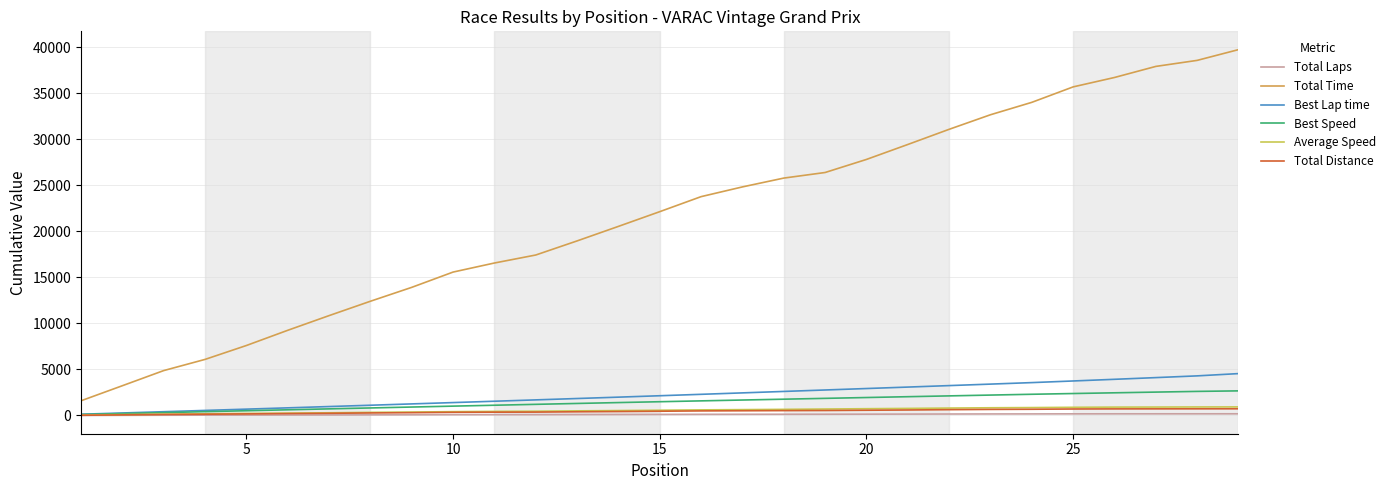

Which series has the largest range (max minus min)?

Total Time